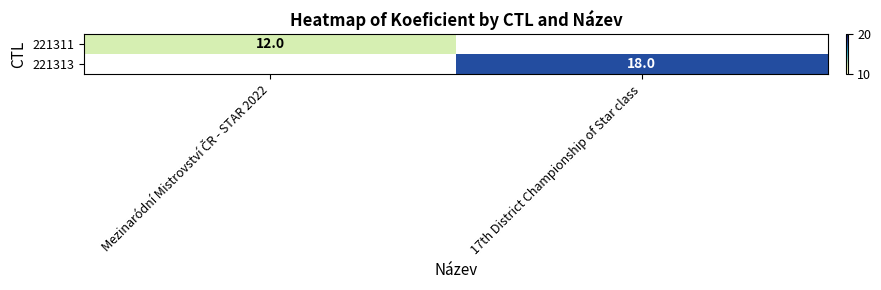

The value of 221313 at 17th District Championship of Star class is 27.7. True or false?

False